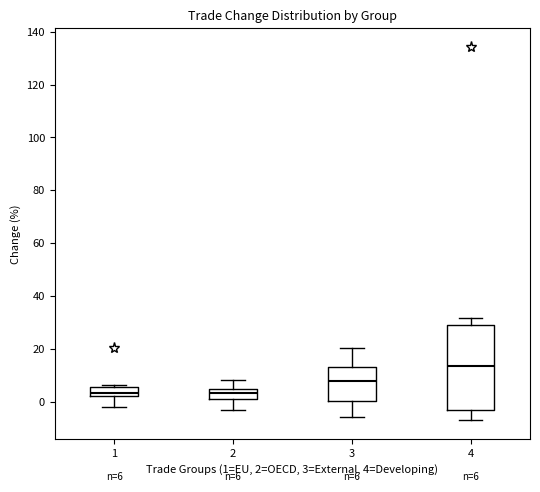

Comparing the boxes themselves (not the whiskers), which one is the tallest?

4